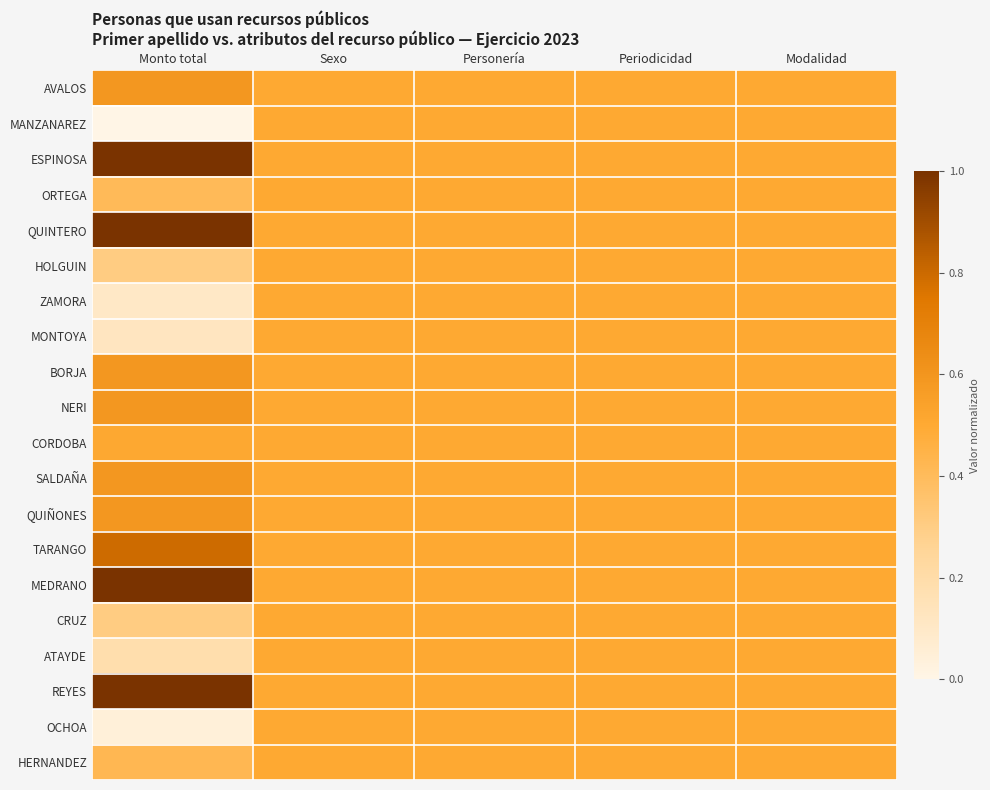

At which category does the chart reach its peak across all series?

Monto total